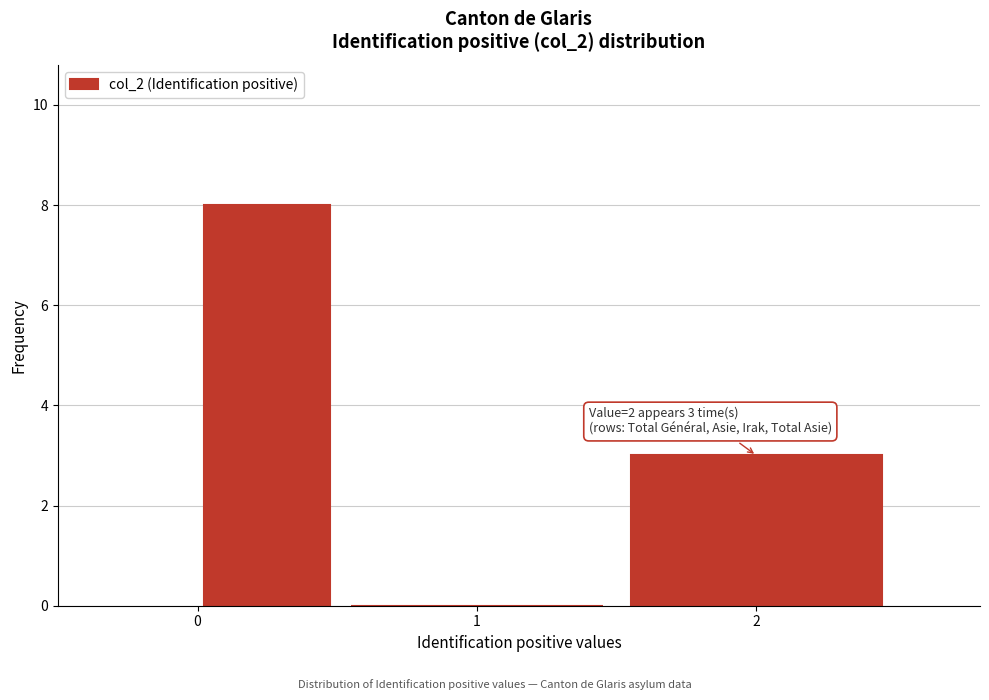

Which range on the x-axis has the tallest bar?

0.0 to 0.5